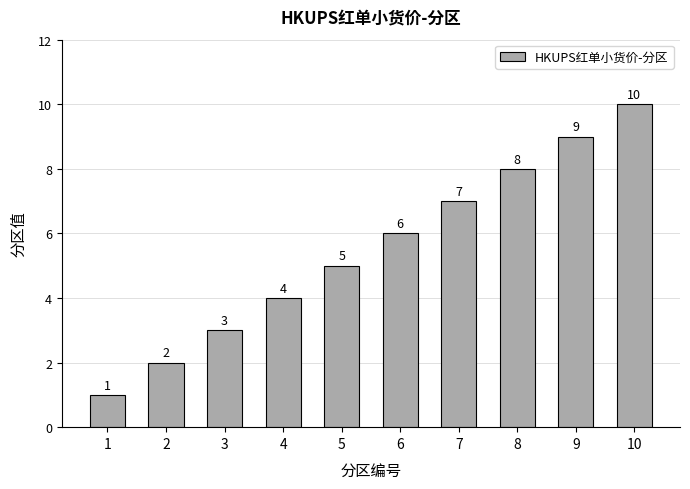

Approximately how many times larger is the value at 5 compared to 2?

2.5